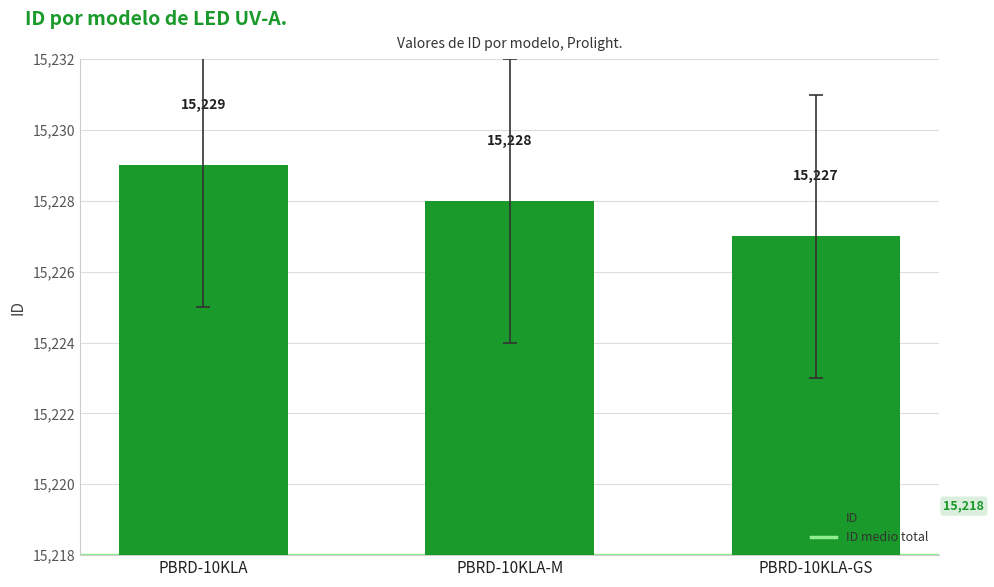

What is the difference between the second highest and minimum values?

1